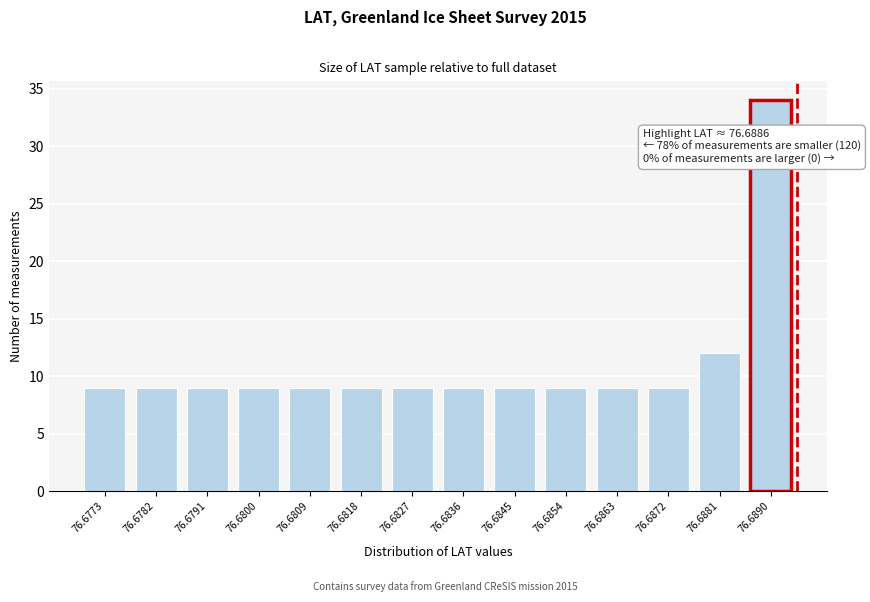

Reading right to left, transcribe all the data shown in this chart.

76.6890=34	76.6881=12	76.6872=9	76.6863=9	76.6854=9	76.6845=9	76.6836=9	76.6827=9	76.6818=9	76.6809=9	76.6800=9	76.6791=9	76.6782=9	76.6773=9